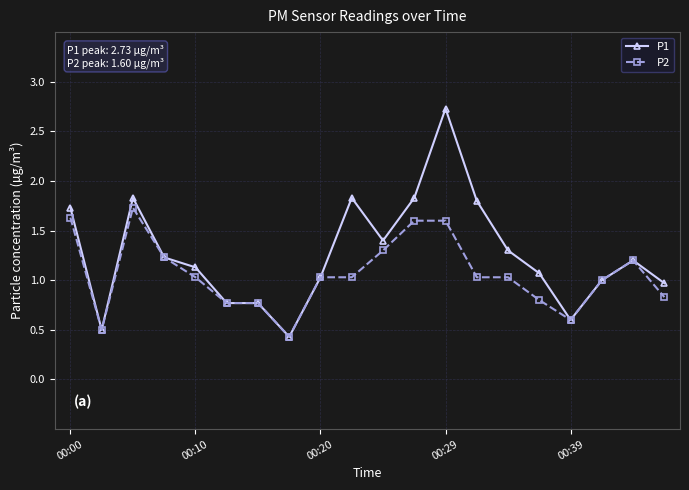

What is the highest value of the P1 series?

2.7